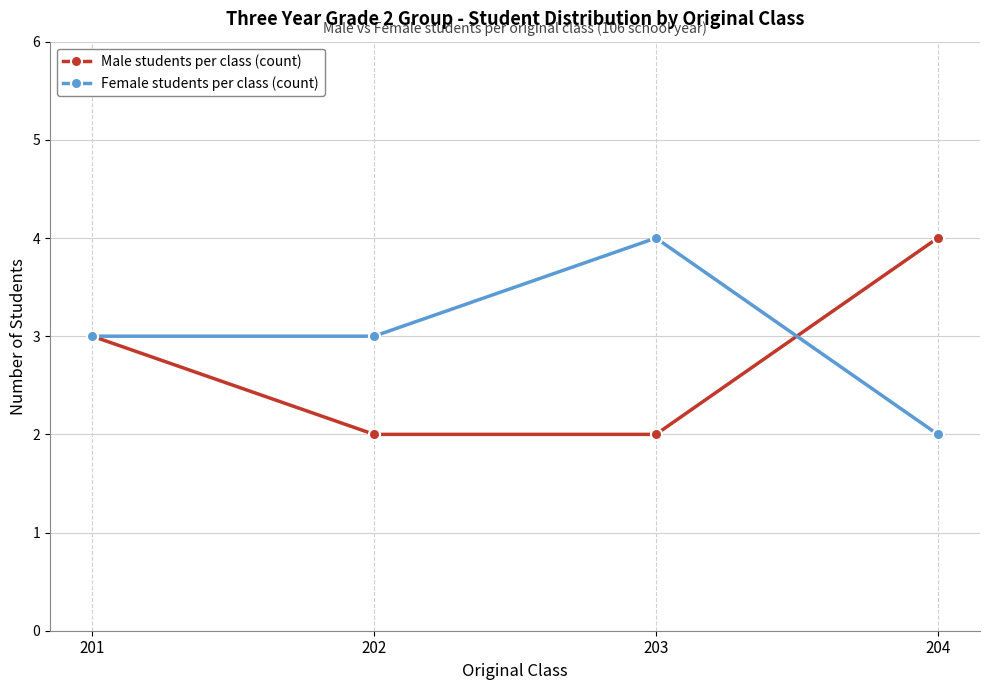

The value of Male students per class (count) at 201 is 2. True or false?

False